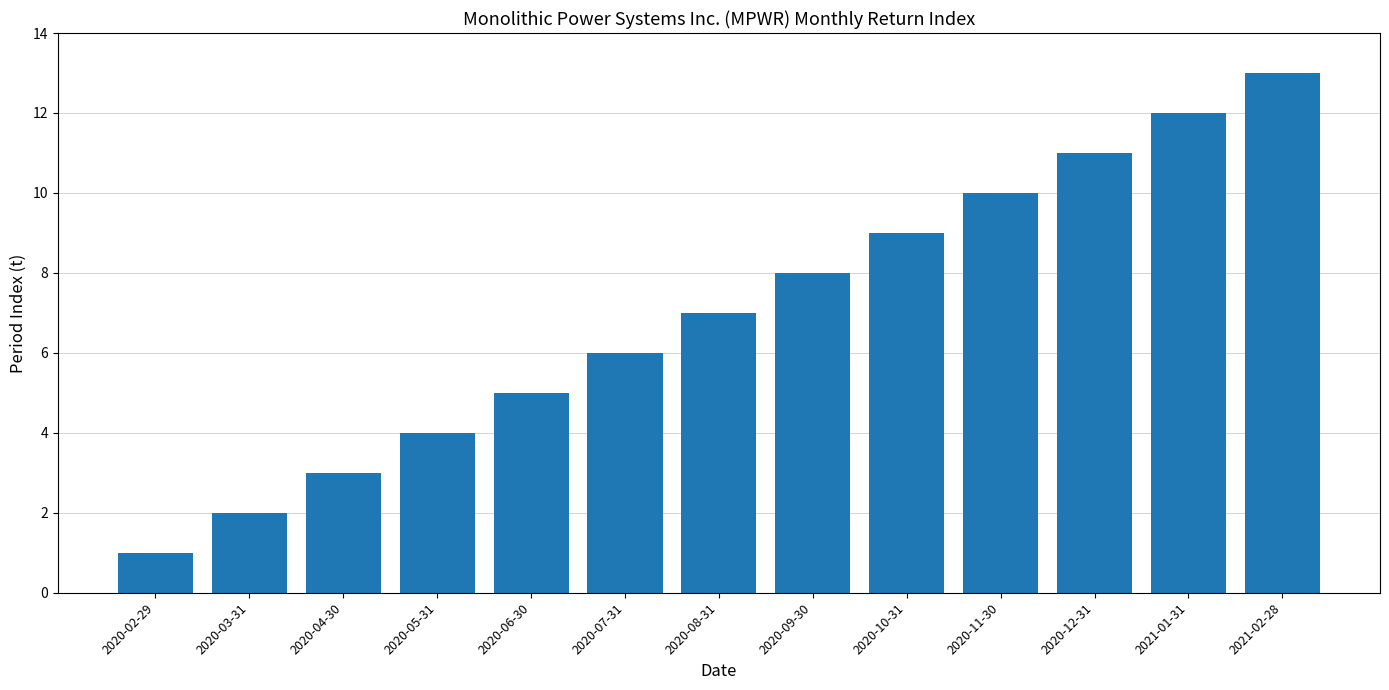

Between 2020-10-31 and 2020-06-30, which is larger?

2020-10-31